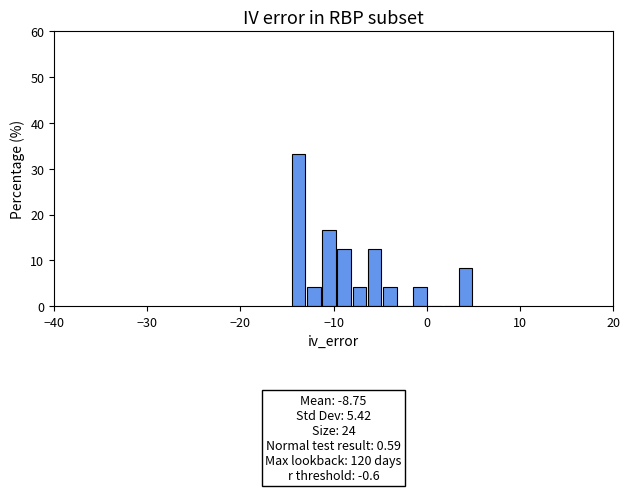

Around what value on the x-axis is the tallest bar? Give the approximate position of its centre, as read against the axis.

-14